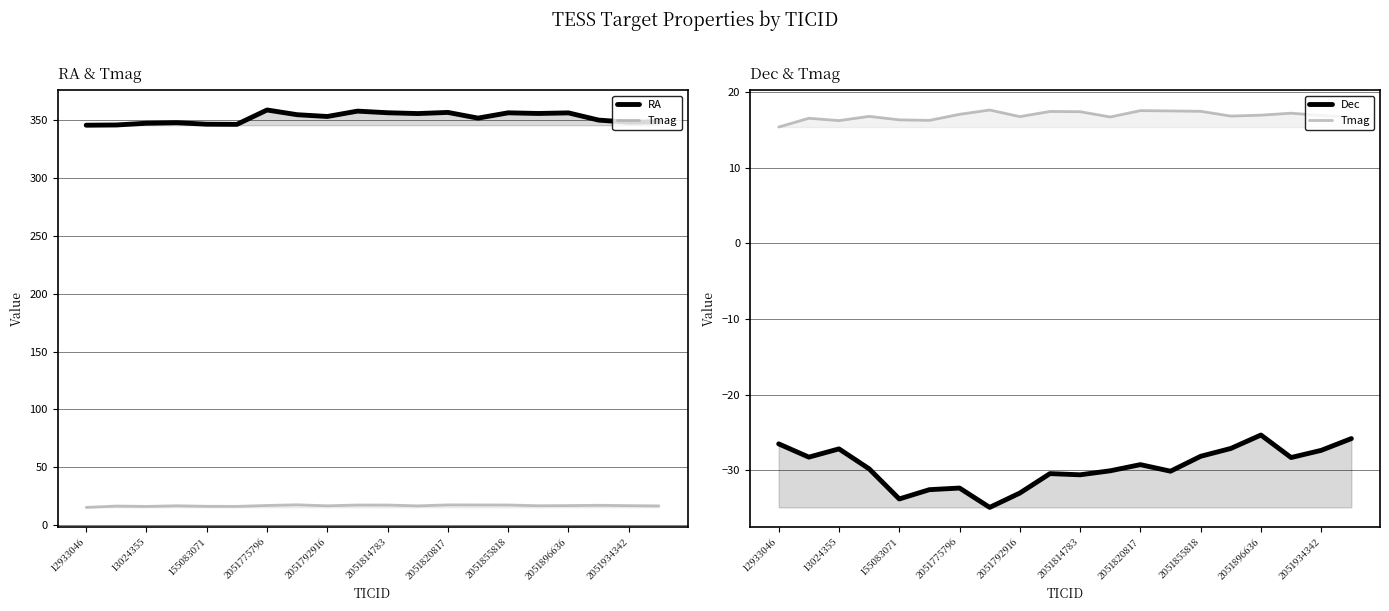

What is the difference between the maximum and minimum values in the Tmag series?

2.2